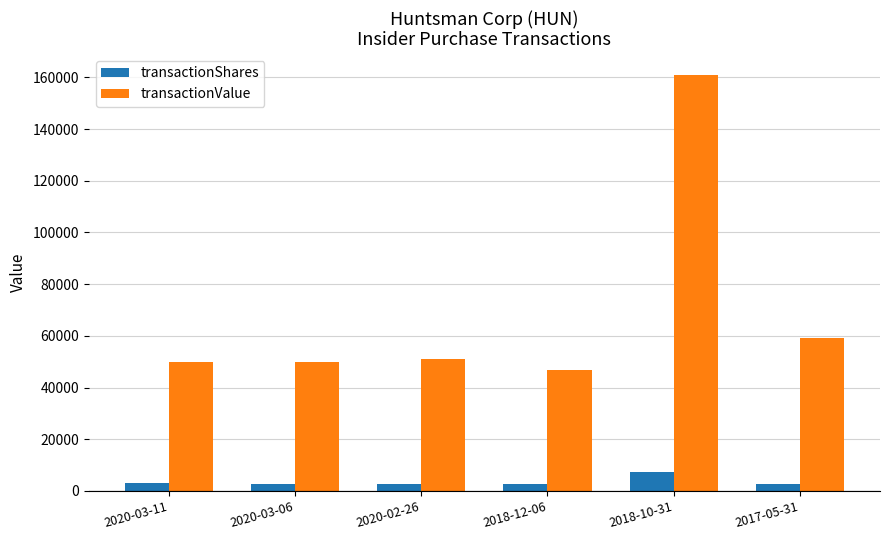

What is the difference between the maximum and minimum values in the transactionShares series?

5000